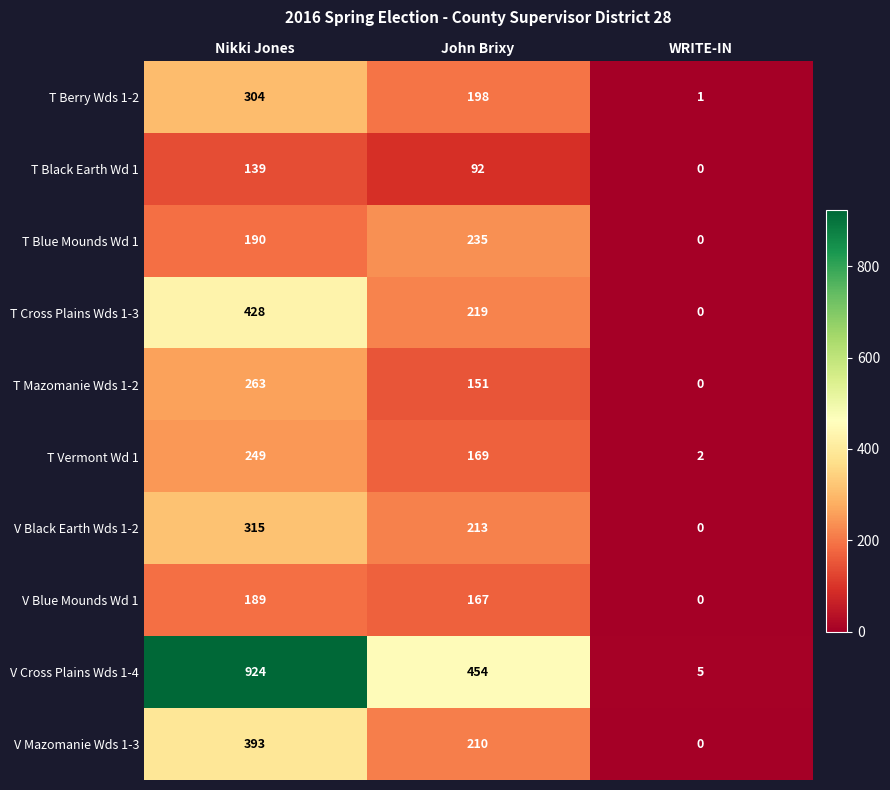

Which series changed the most between John Brixy and WRITE-IN?

V Cross Plains Wds 1-4